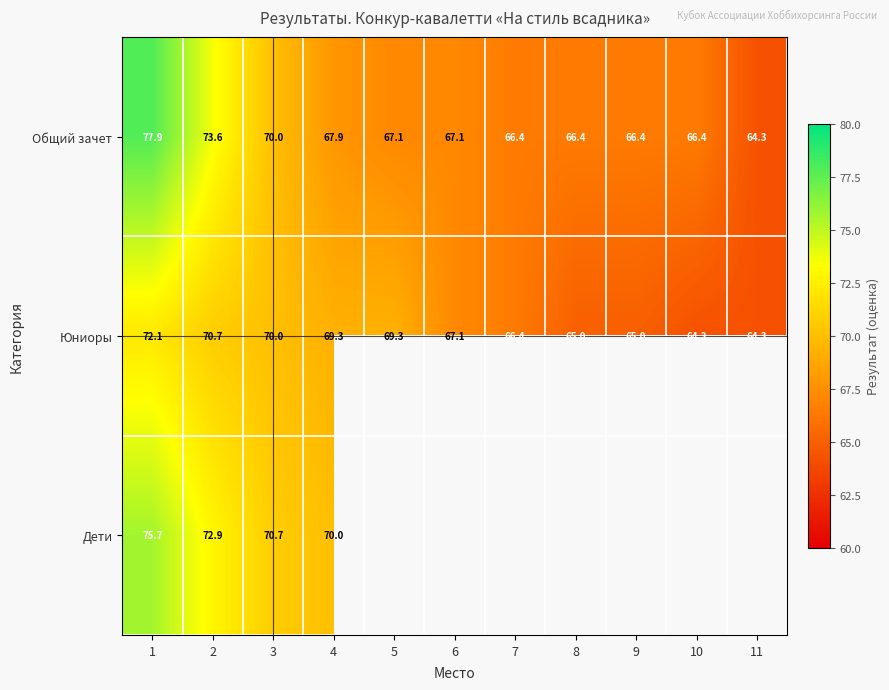

Is the value of Общий зачет at 11 greater than the value of Юниоры at 4?

No